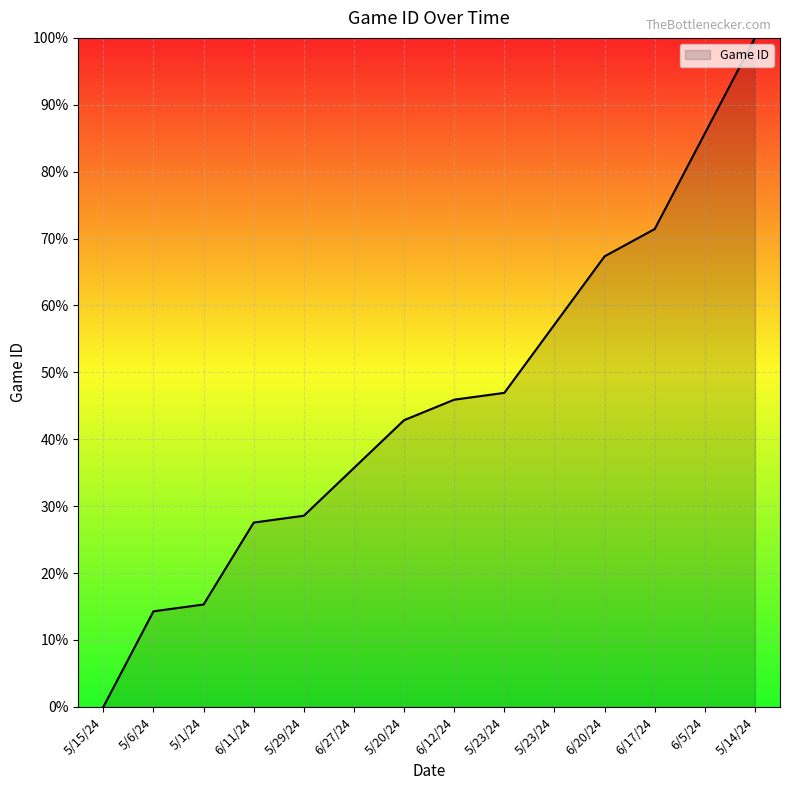

How many categories are shown in the chart?

14